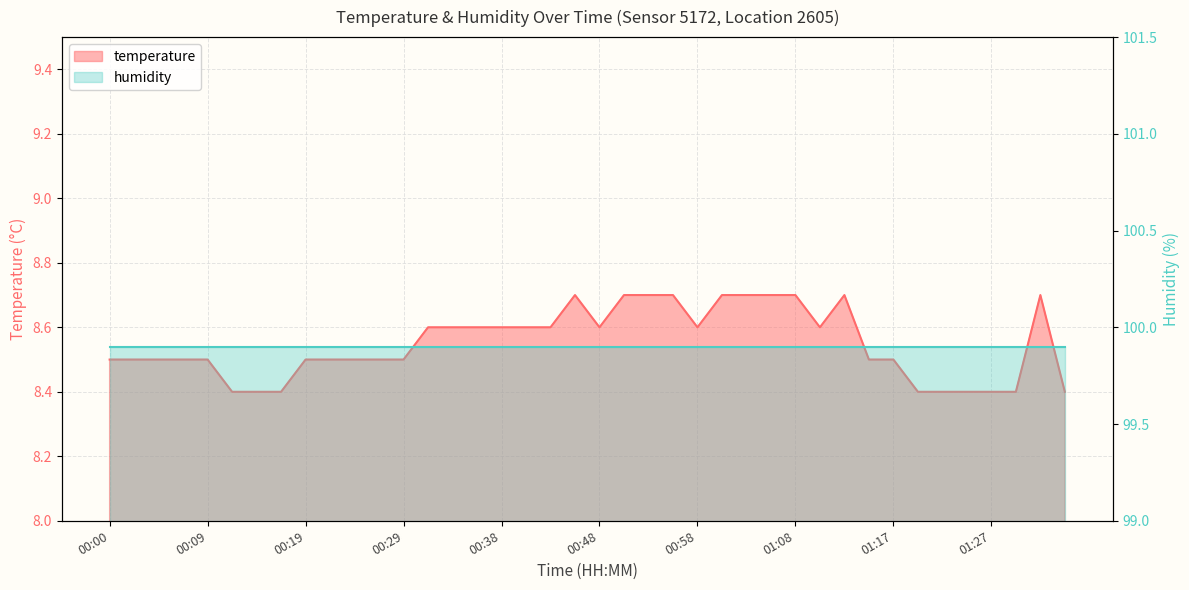

Which label corresponds to the largest value in the chart?

00:46